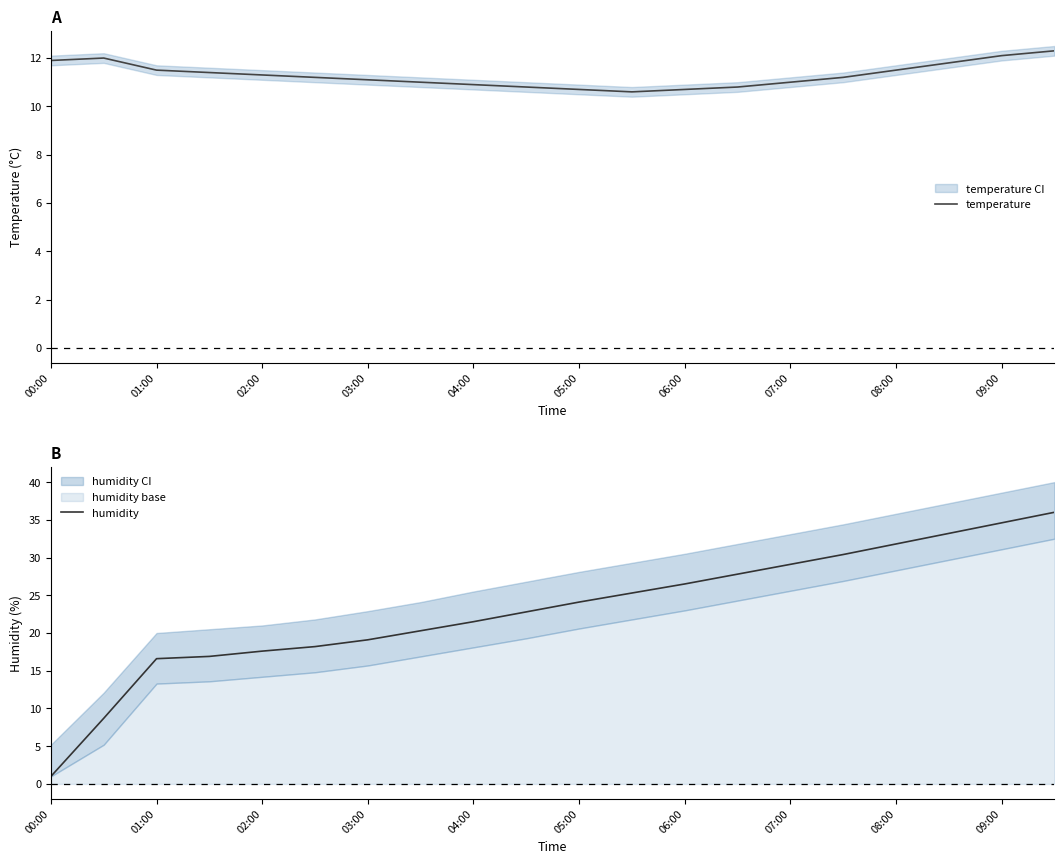

At which label does humidity reach its peak?

19